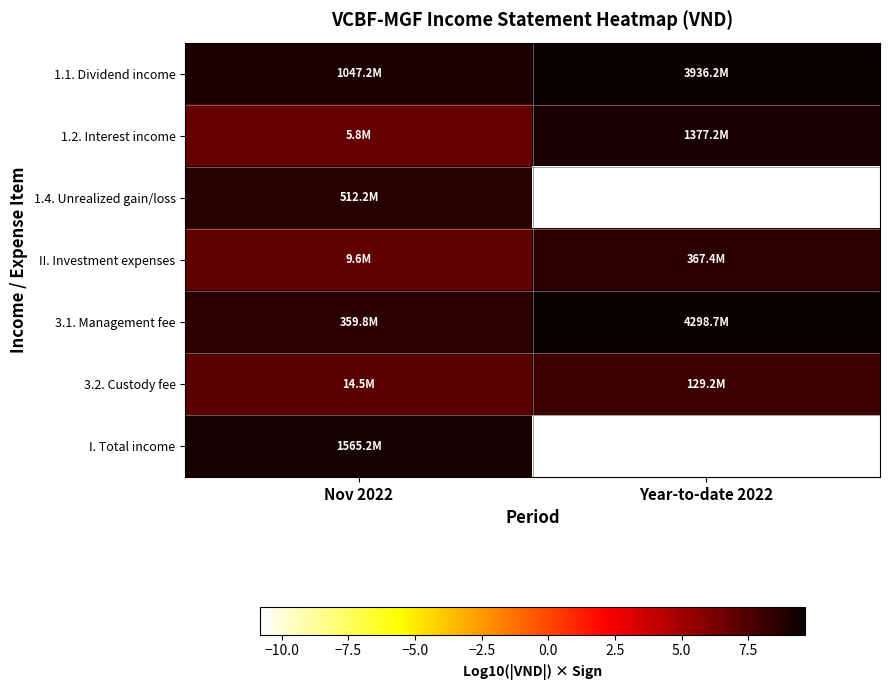

At which category is the sum across all series the highest?

Nov 2022